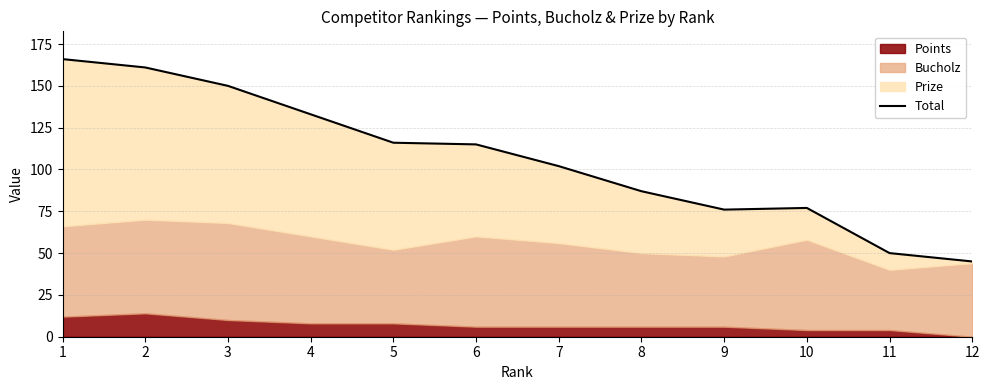

True or false: the data shows 50 at 11.

True